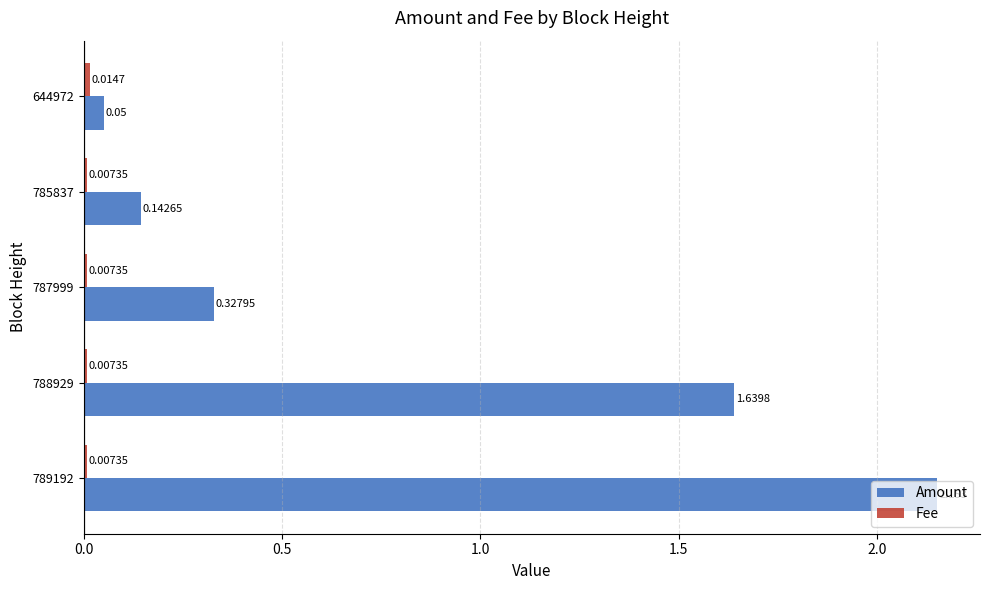

Between 787999 and 644972, which series saw the biggest shift?

Amount